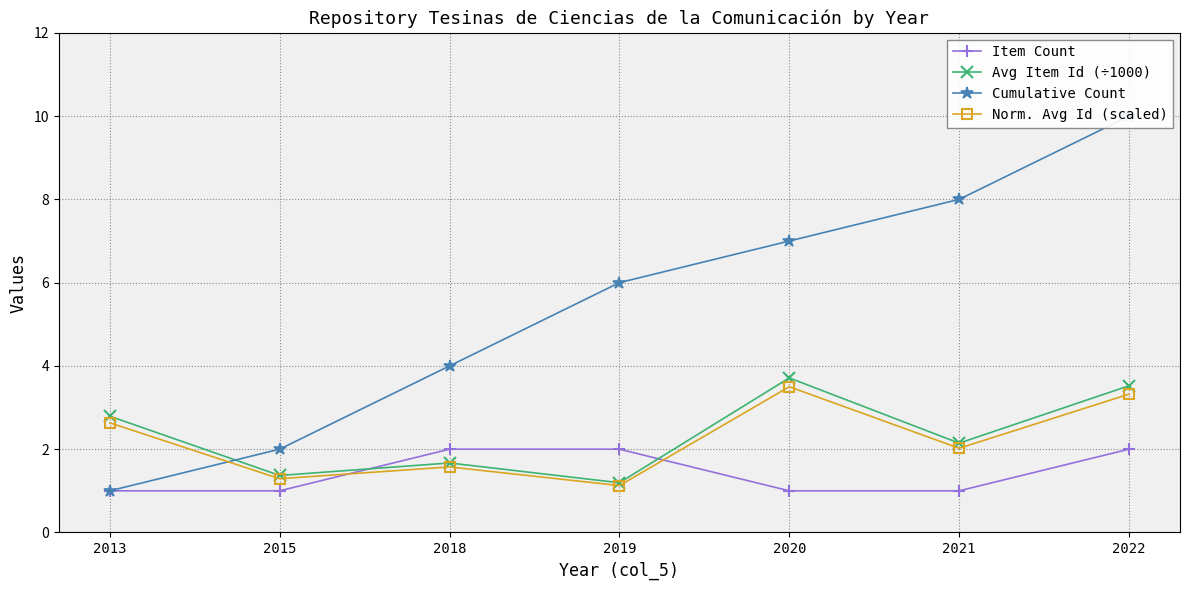

True or false: Avg Item Id (÷1000) and Item Count cross at least once.

True